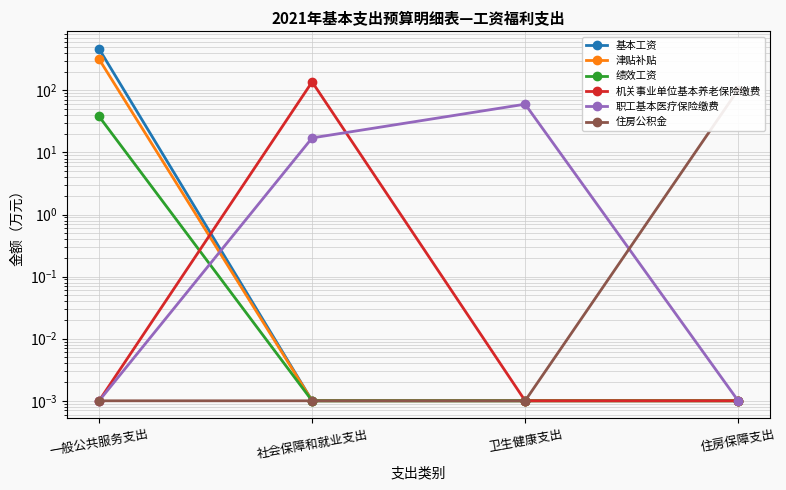

What is the label of the 2nd point from the left?

社会保障和就业支出